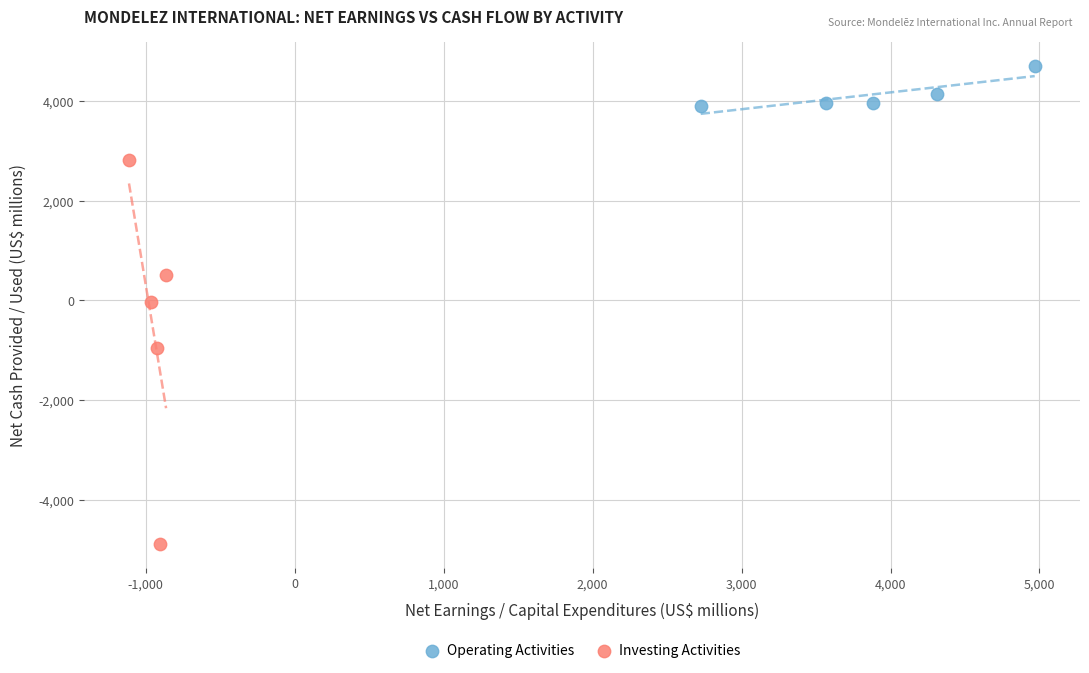

What are all the series names shown in the legend?

Operating Activities, Investing Activities